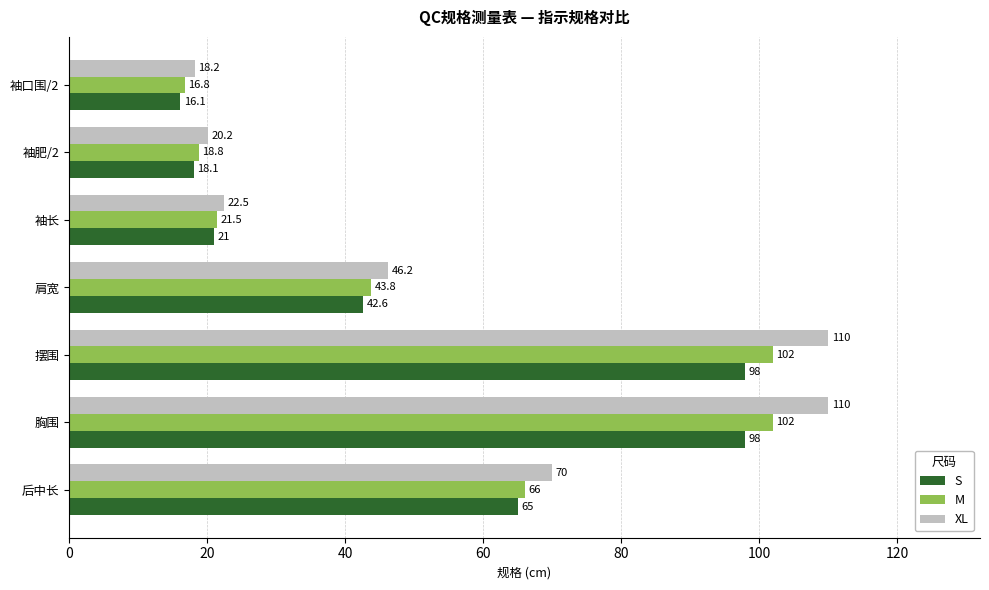

What is the difference between the XL values at 袖肥/2 and 后中长?

49.8